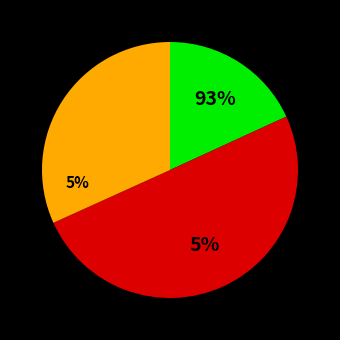

To the nearest percent, what is the difference between the WARD 36 RADBOURNE and KINGSWAY CUBLEY FEMALE slice percentages?

12%